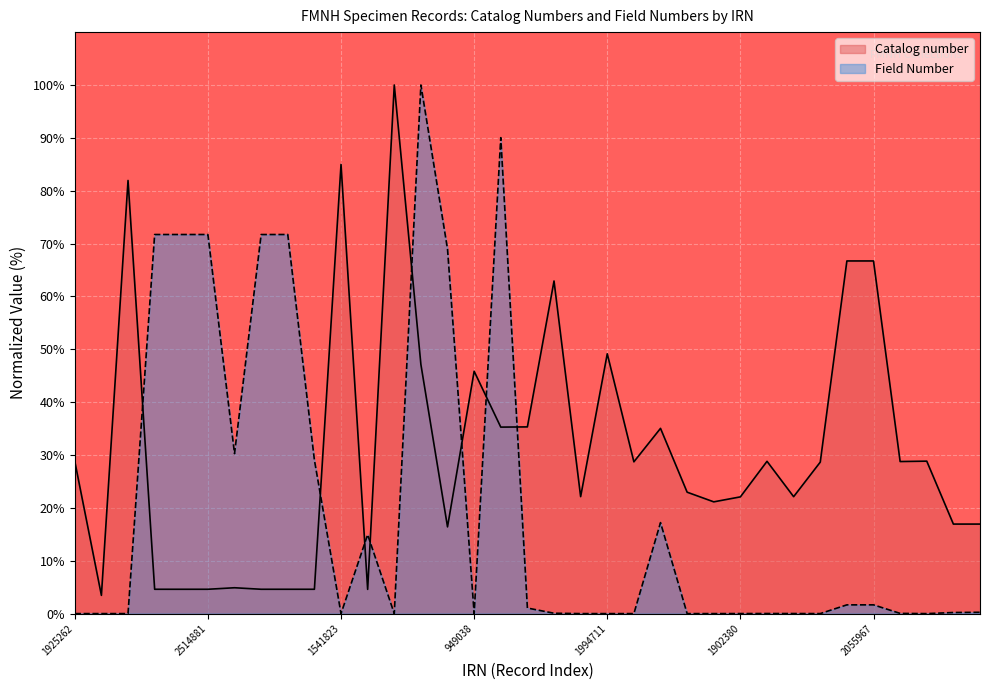

At which label does Field Number reach its peak?

2658806